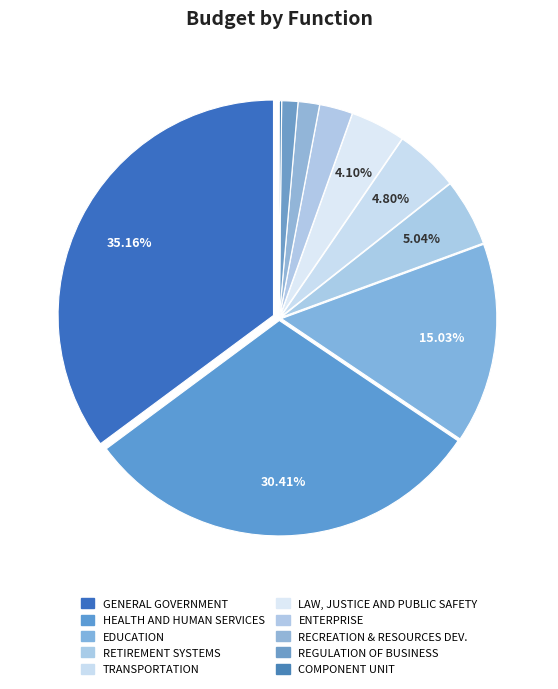

Rank the categories by value from highest to lowest.

GENERAL GOVERNMENT, HEALTH AND HUMAN SERVICES, EDUCATION, RETIREMENT SYSTEMS, TRANSPORTATION, LAW, JUSTICE AND PUBLIC SAFETY, ENTERPRISE, RECREATION AND RESOURCES DEVELOPMENT, REGULATION OF BUSINESS AND PROFESSIONALS, COMPONENT UNIT